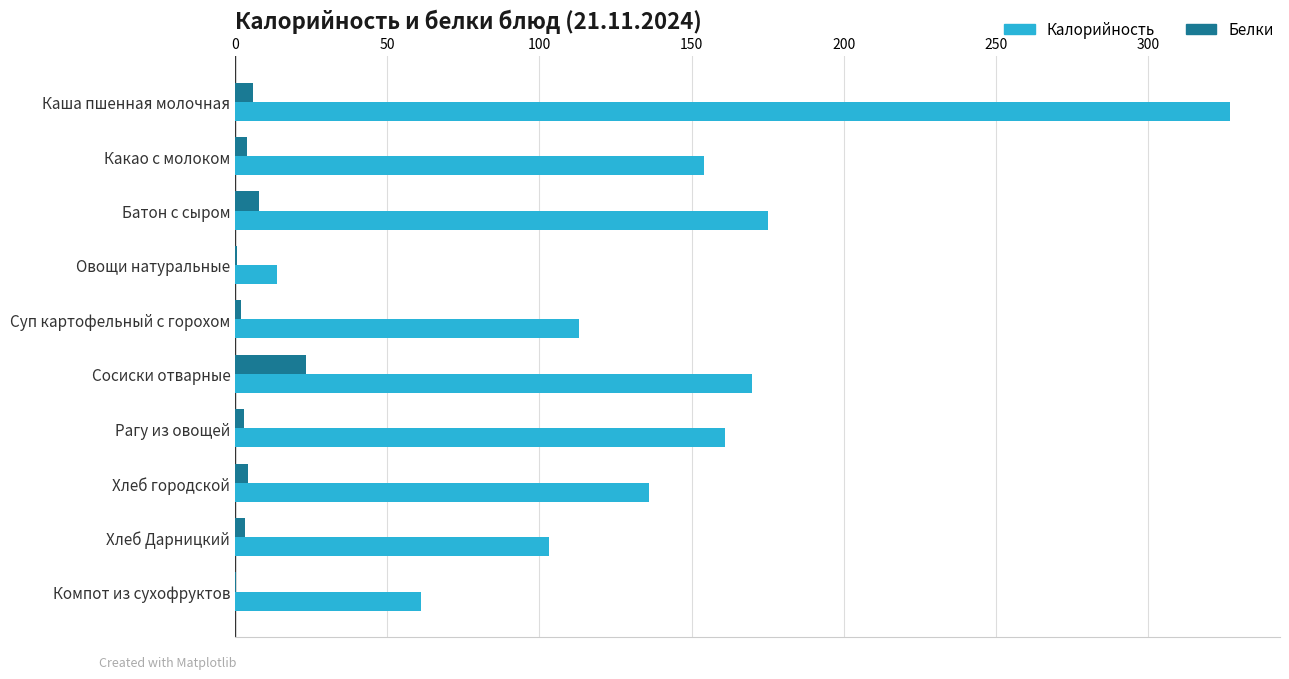

What is the sum of all Белки values?

54.4